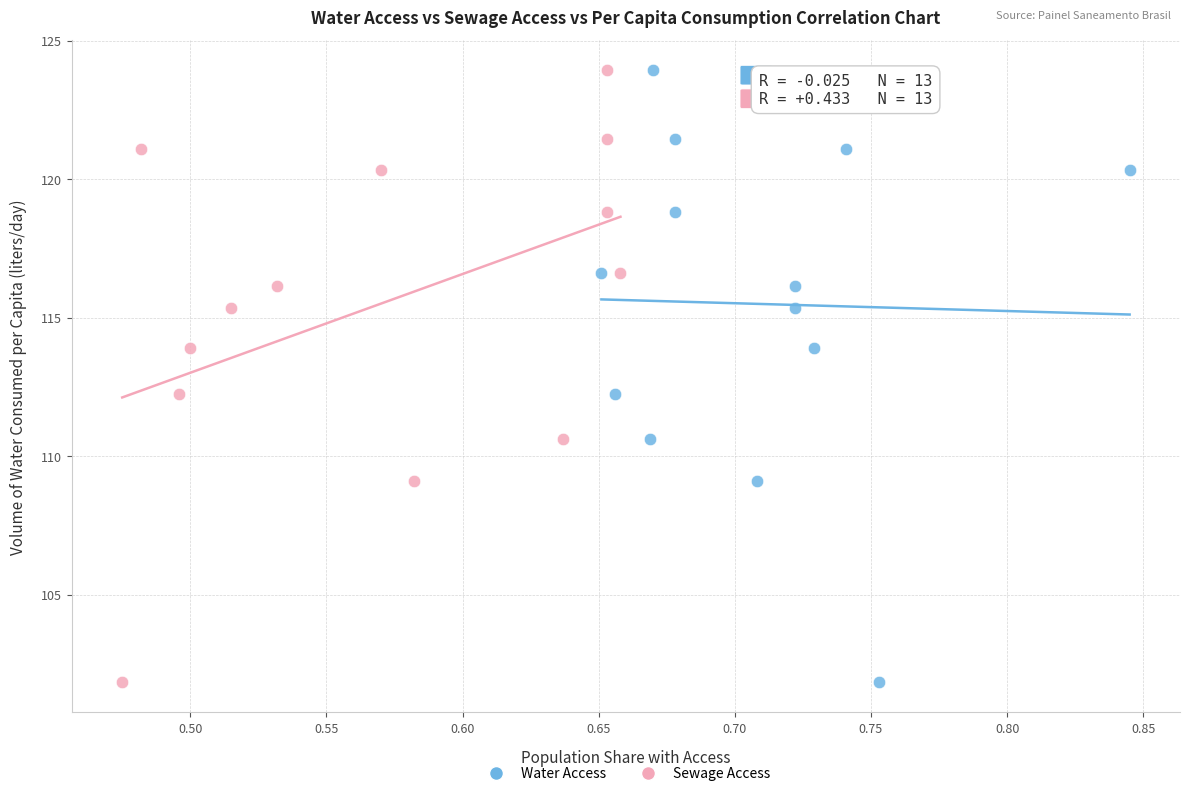

What are all the series names shown in the legend?

Water Access, Sewage Access